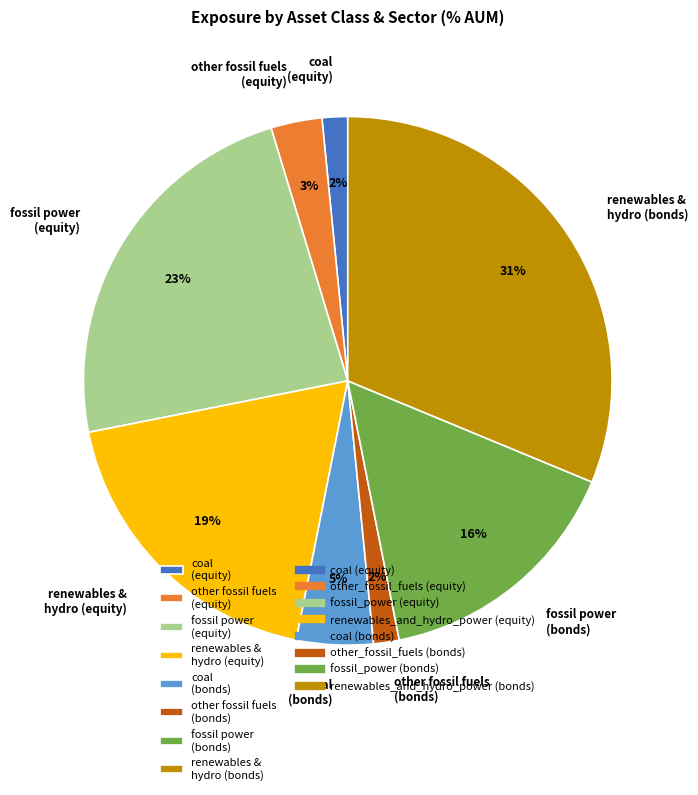

Does any single category account for the majority?

No